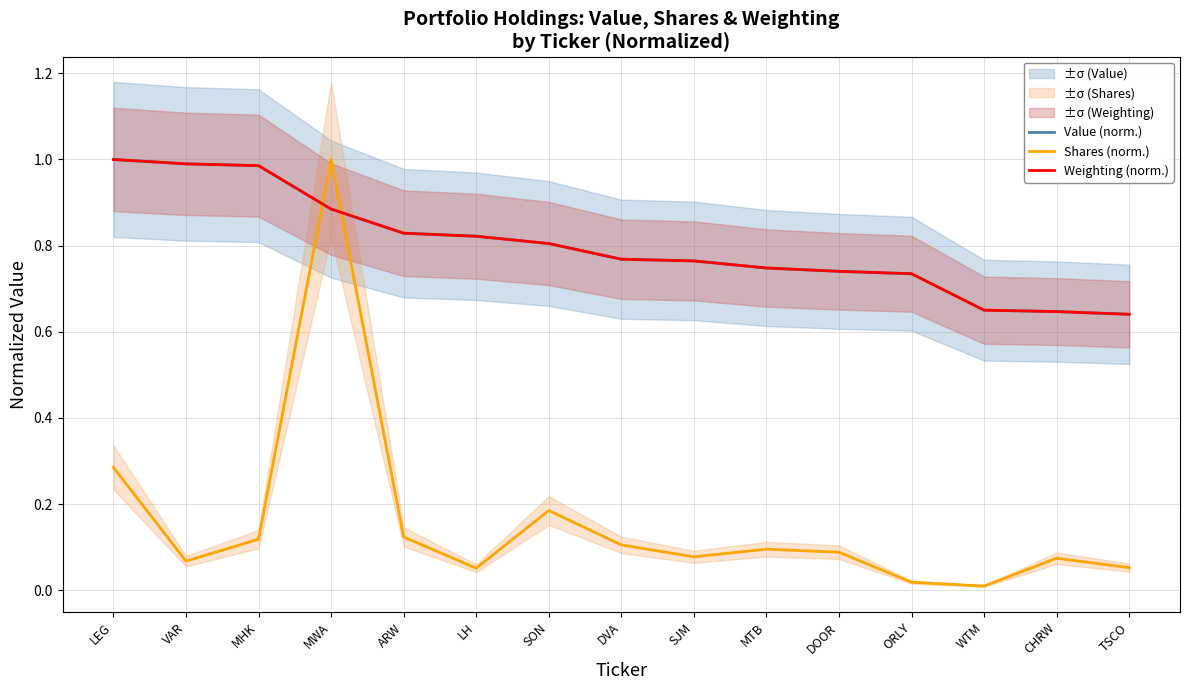

Is the value of Weighting (norm.) at SJM greater than the value of Value (norm.) at VAR?

No